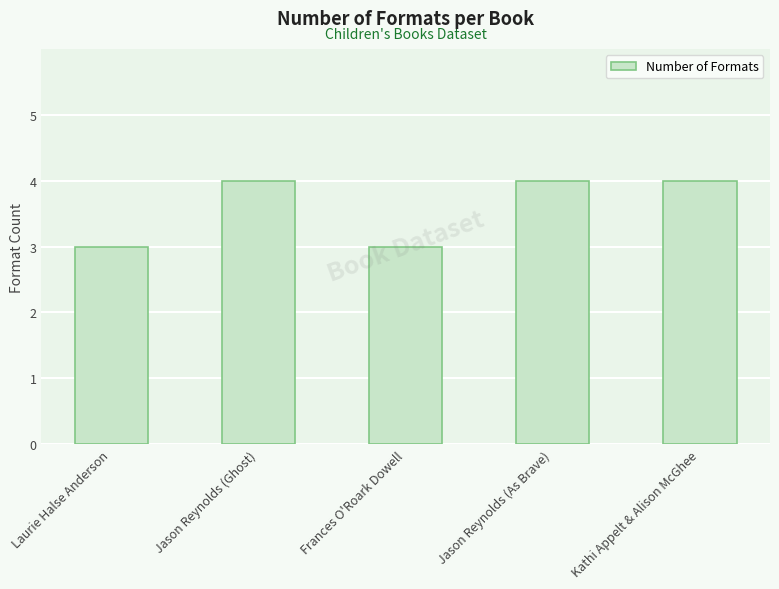

Reading left to right, extract all data points from this chart.

Laurie Halse Anderson=3	Jason Reynolds (Ghost)=4	Frances O'Roark Dowell=3	Jason Reynolds (As Brave)=4	Kathi Appelt & Alison McGhee=4